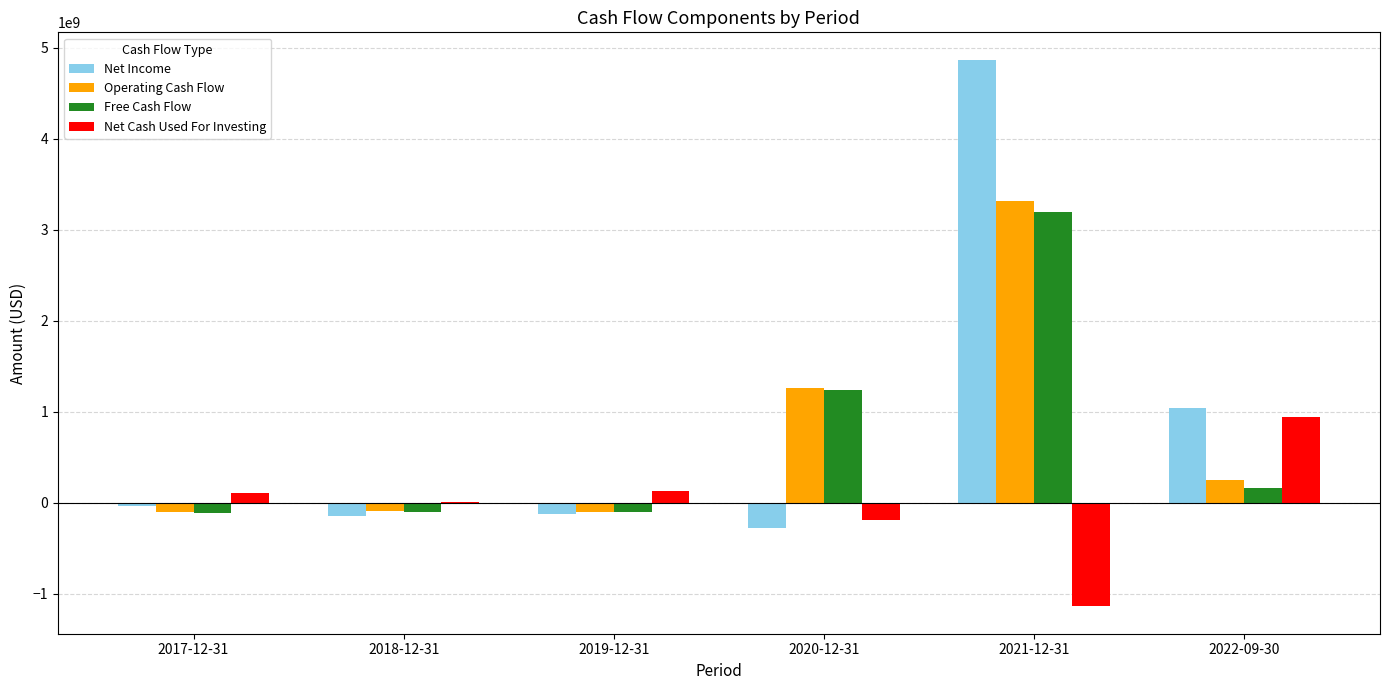

Which series has the largest total across all categories?

Net Income